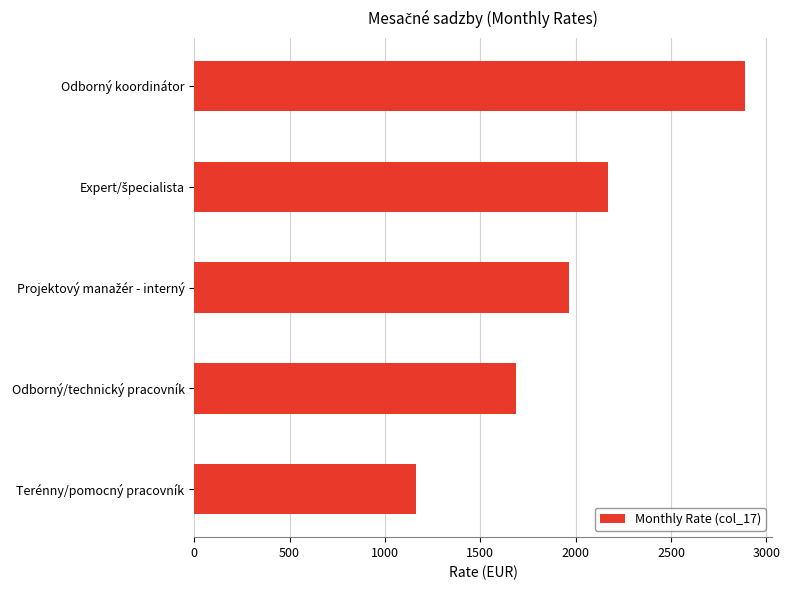

The chart shows a value of 4333 at Odborný koordinátor. True or false?

False